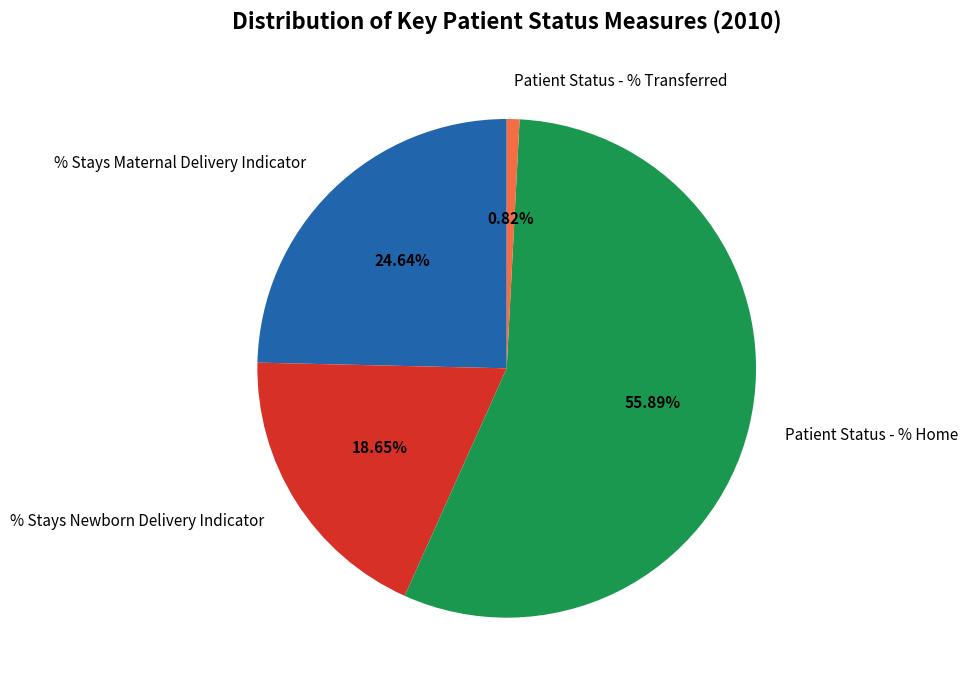

Is it true that Patient Status - % Home is 56% of the pie?

True